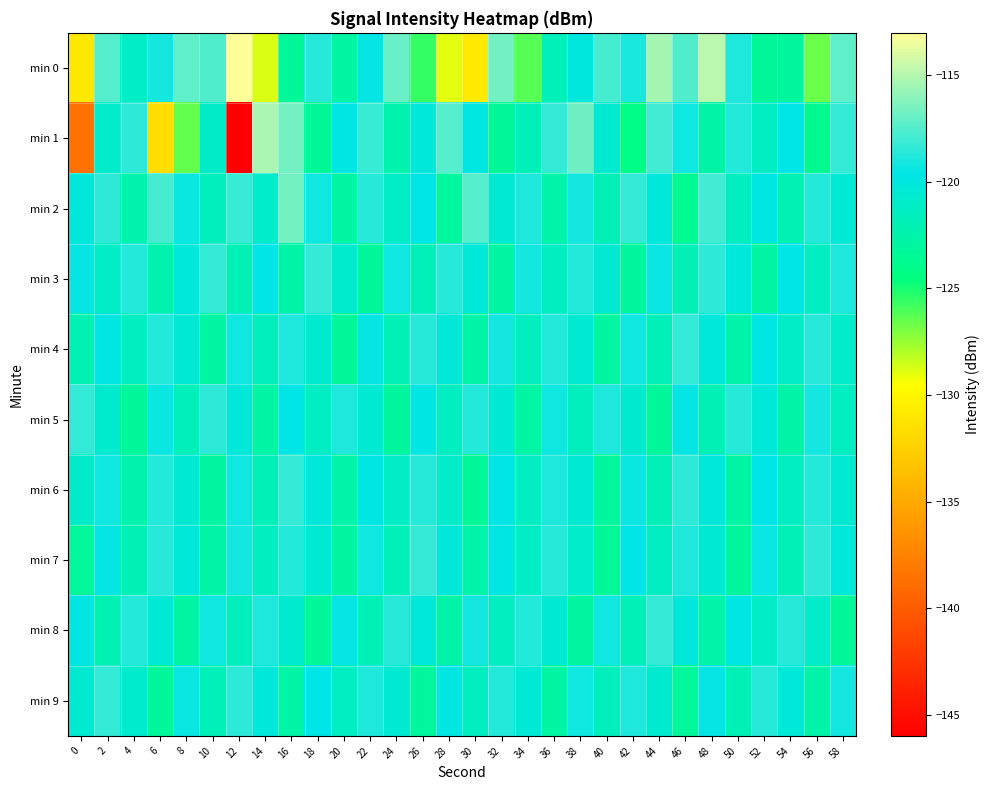

Which series has the largest range (max minus min)?

min 1